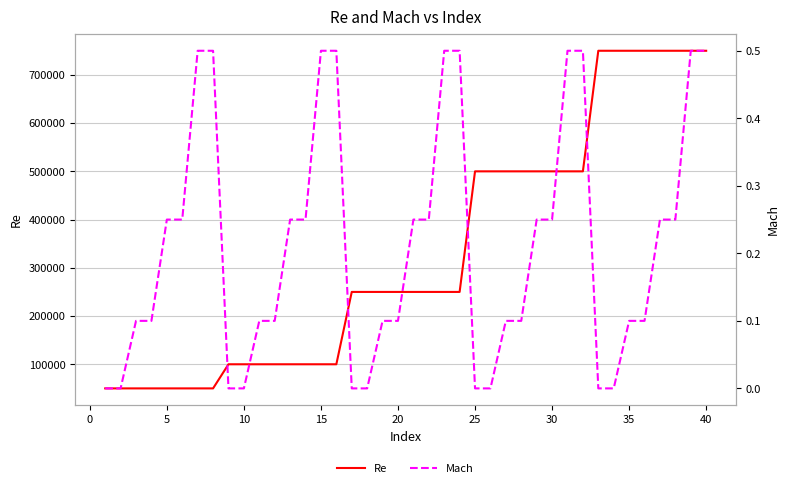

What is the maximum value for Re?

750000